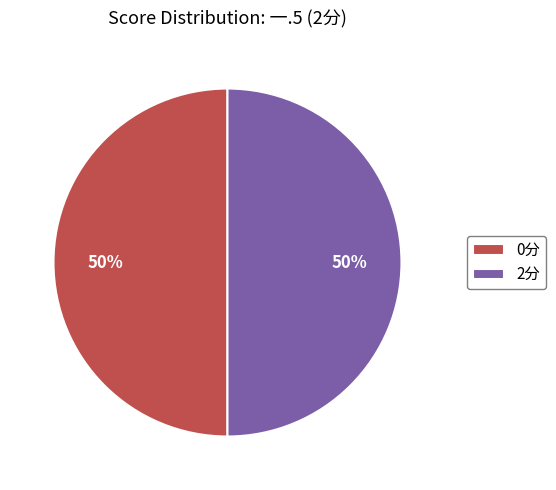

To the nearest percent, what is the combined percentage of 2分 and 0分?

100%